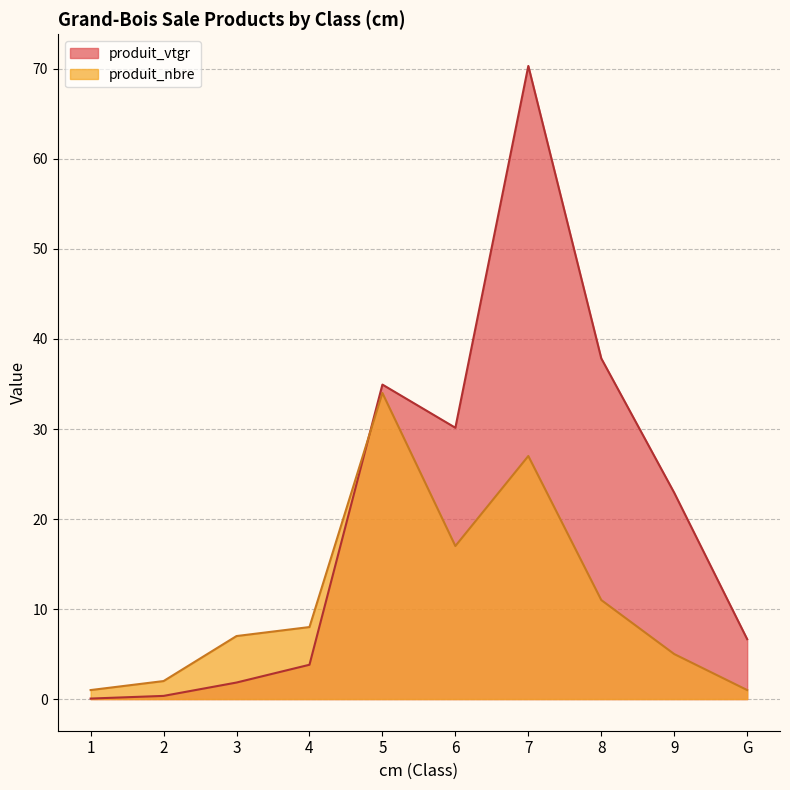

At 9, list the series in order from smallest to largest.

produit_nbre, produit_vtgr